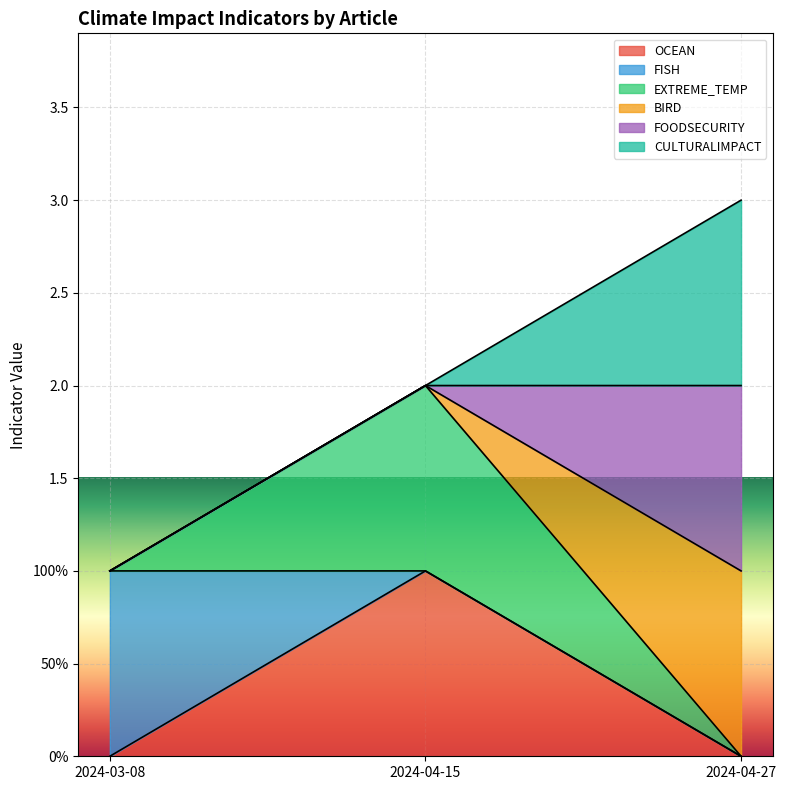

How many lines are shown in the chart?

4